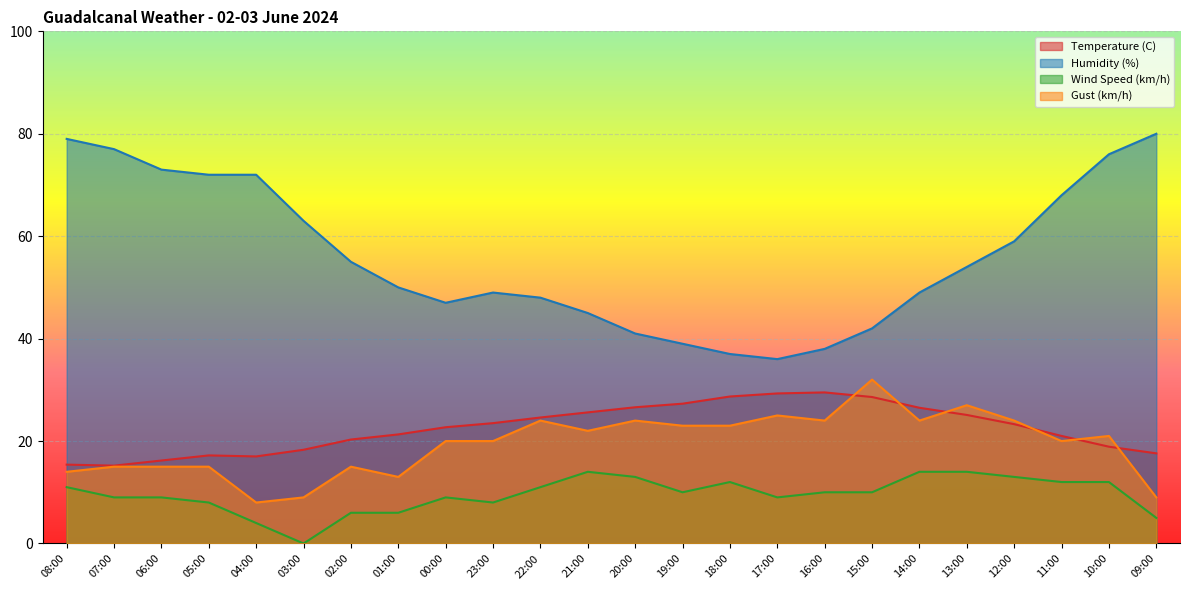

How many categories are shown in the chart?

24